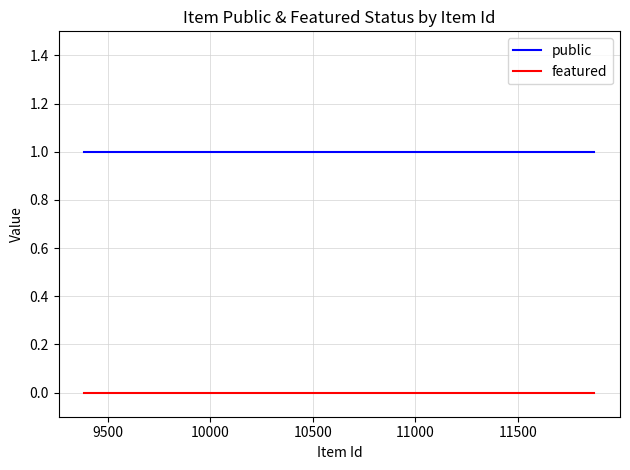

True or false: featured and public intersect in this chart.

False